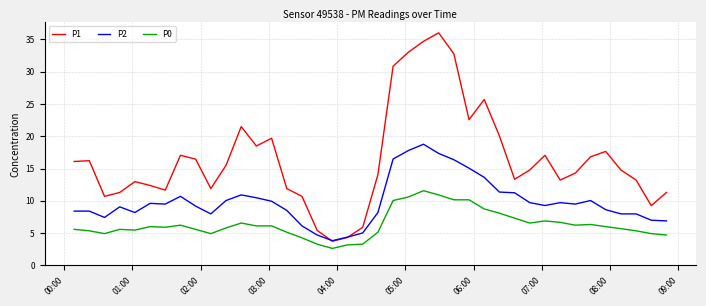

Which series has the widest spread of values?

P1